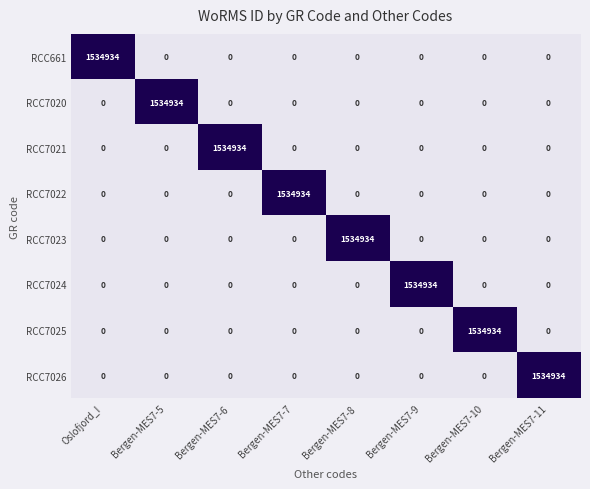

How many series are shown in this chart?

8